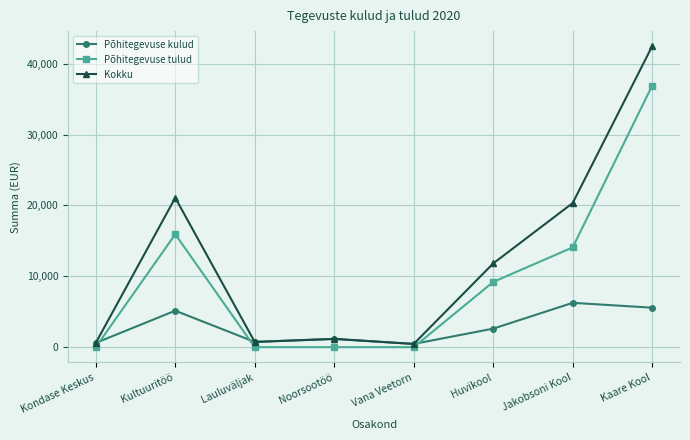

True or false: Põhitegevuse kulud has a value of 1166 at Noorsootöö.

True